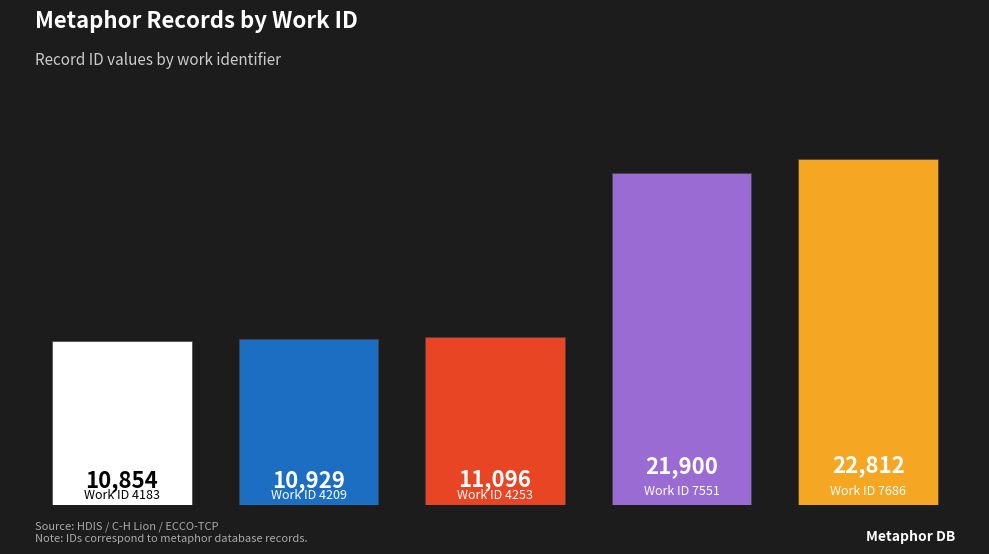

What is the maximum value shown in the chart?

22812